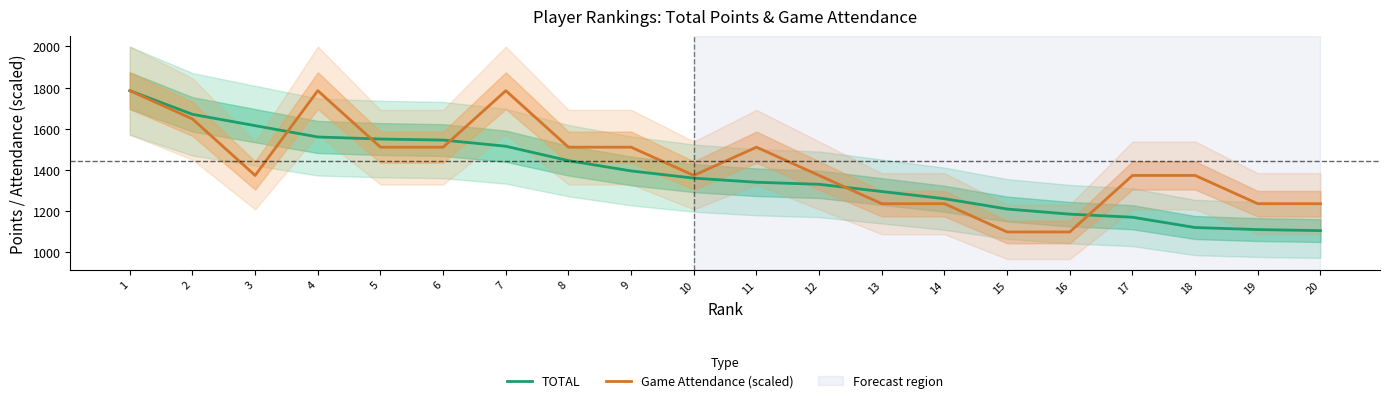

Read the TOTAL value at 19.

1110.0